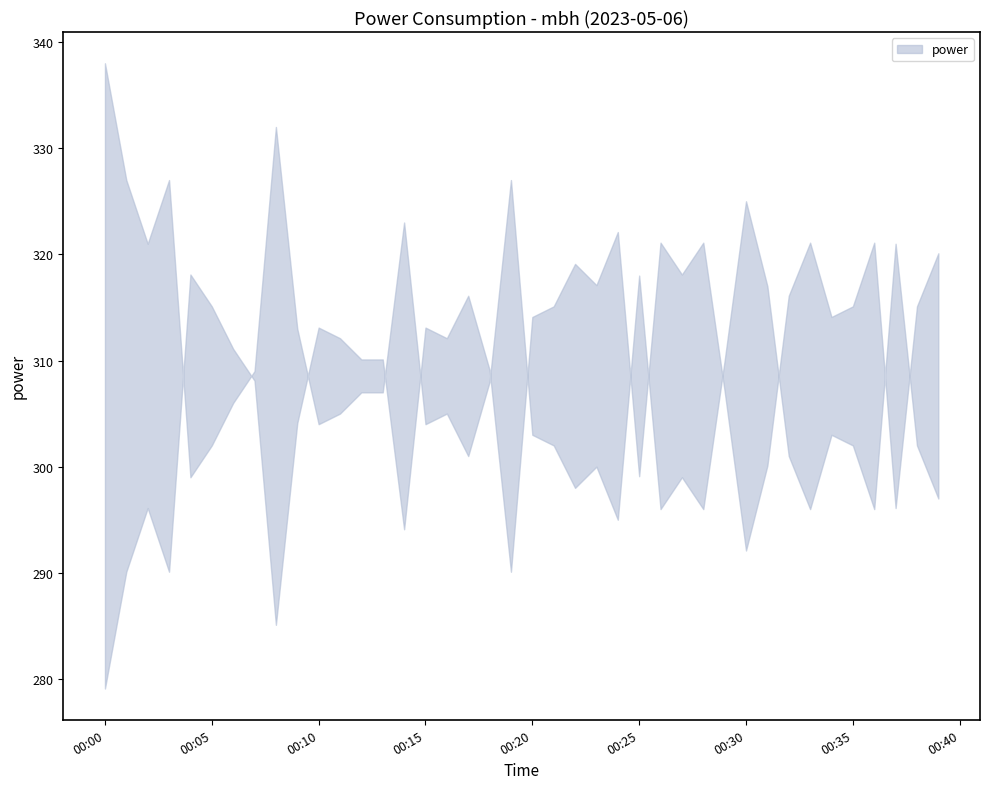

List the labels in order of value, smallest first.

2023-05-06T00:24:00, 2023-05-06T00:26:00, 2023-05-06T00:28:00, 2023-05-06T00:33:00, 2023-05-06T00:36:00, 2023-05-06T00:39:00, 2023-05-06T00:22:00, 2023-05-06T00:04:00, 2023-05-06T00:27:00, 2023-05-06T00:23:00, 2023-05-06T00:17:00, 2023-05-06T00:32:00, 2023-05-06T00:05:00, 2023-05-06T00:21:00, 2023-05-06T00:35:00, 2023-05-06T00:38:00, 2023-05-06T00:20:00, 2023-05-06T00:34:00, 2023-05-06T00:10:00, 2023-05-06T00:15:00, 2023-05-06T00:11:00, 2023-05-06T00:16:00, 2023-05-06T00:06:00, 2023-05-06T00:12:00, 2023-05-06T00:13:00, 2023-05-06T00:18:00, 2023-05-06T00:07:00, 2023-05-06T00:29:00, 2023-05-06T00:09:00, 2023-05-06T00:31:00, 2023-05-06T00:25:00, 2023-05-06T00:02:00, 2023-05-06T00:37:00, 2023-05-06T00:14:00, 2023-05-06T00:30:00, 2023-05-06T00:01:00, 2023-05-06T00:03:00, 2023-05-06T00:19:00, 2023-05-06T00:08:00, 2023-05-06T00:00:00